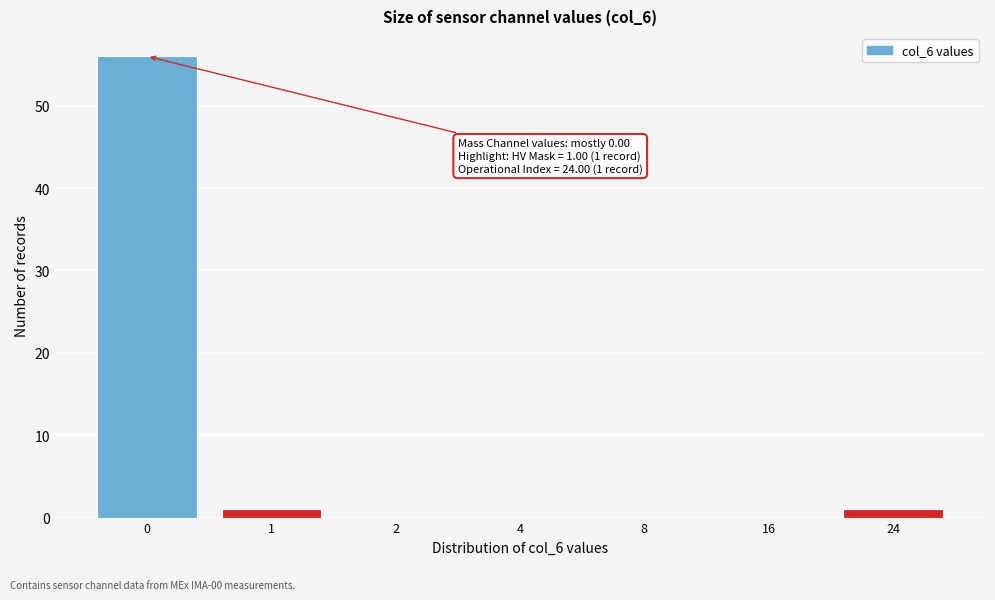

Reading left to right, transcribe all the data shown in this chart.

0=56	1=1	2=0	4=0	8=0	16=0	24=1